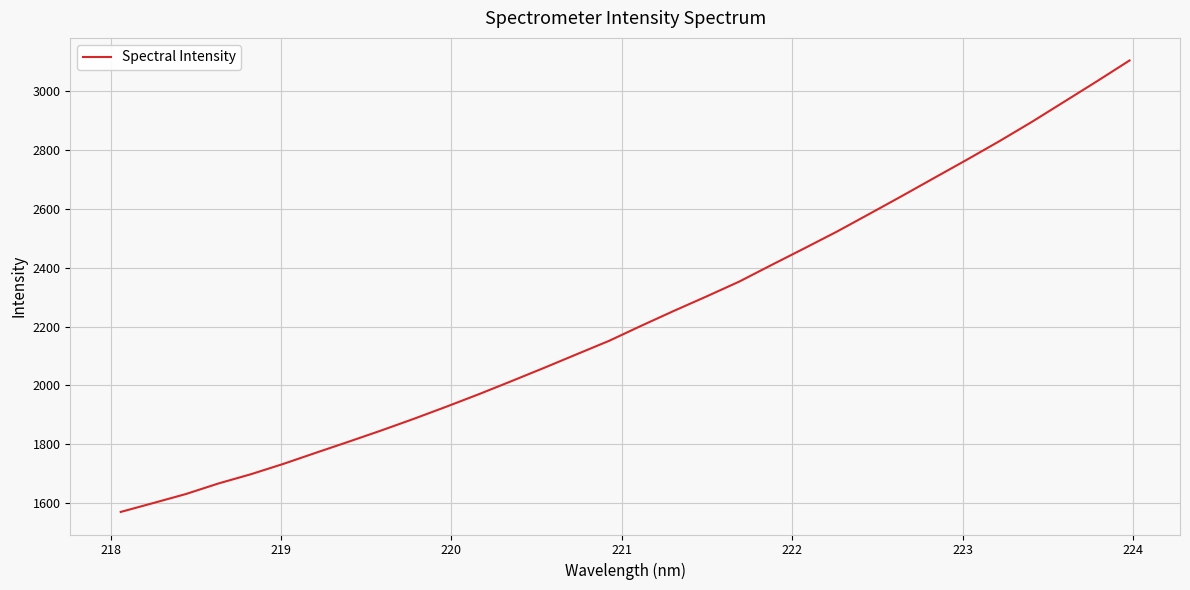

What is the difference between the maximum and minimum values?

1534.2